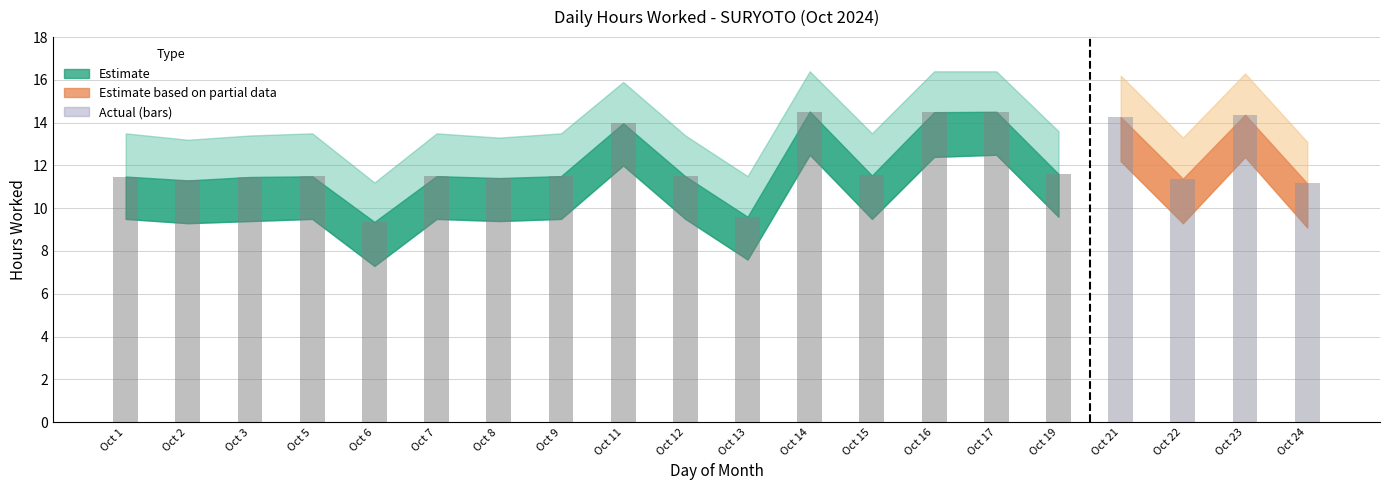

What is the difference between the maximum and second lowest values?

4.9